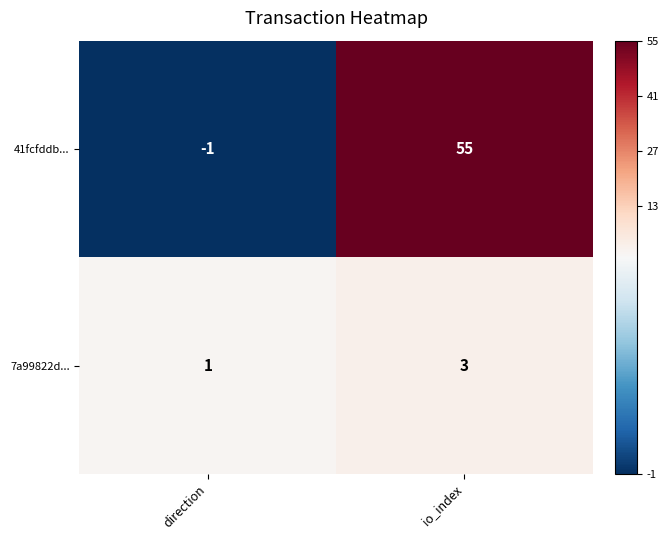

What is the sum of all 7a99822d... values?

4